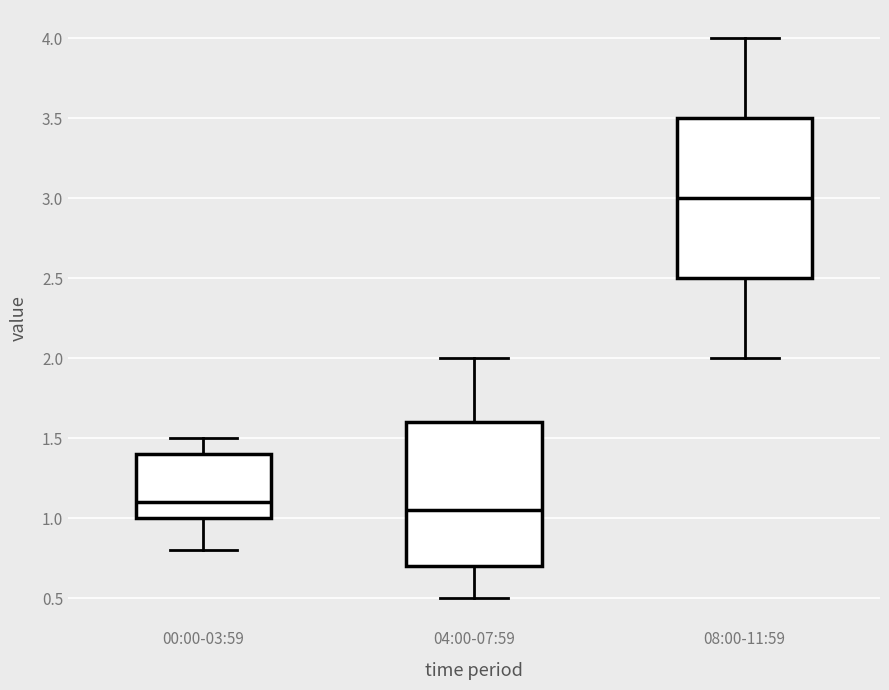

Where does the lower whisker of the box for 04:00-07:59 end on the y-axis? The values are not printed on the chart, so give them approximately, as read against the axis.

0.50